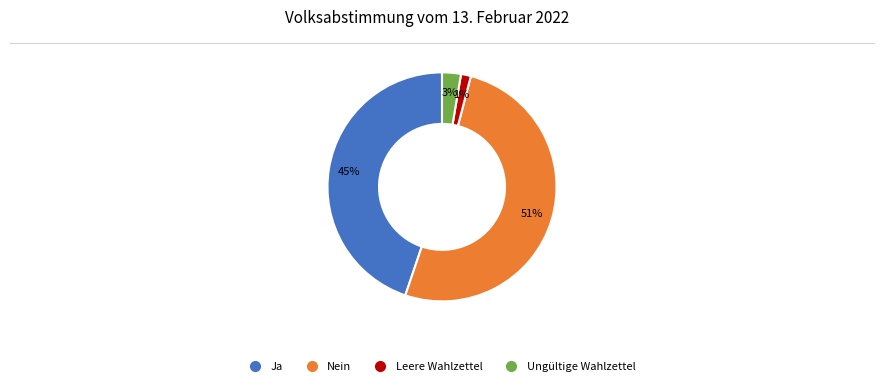

Combined, do Nein and Ungültige Wahlzettel account for over 50%?

Yes